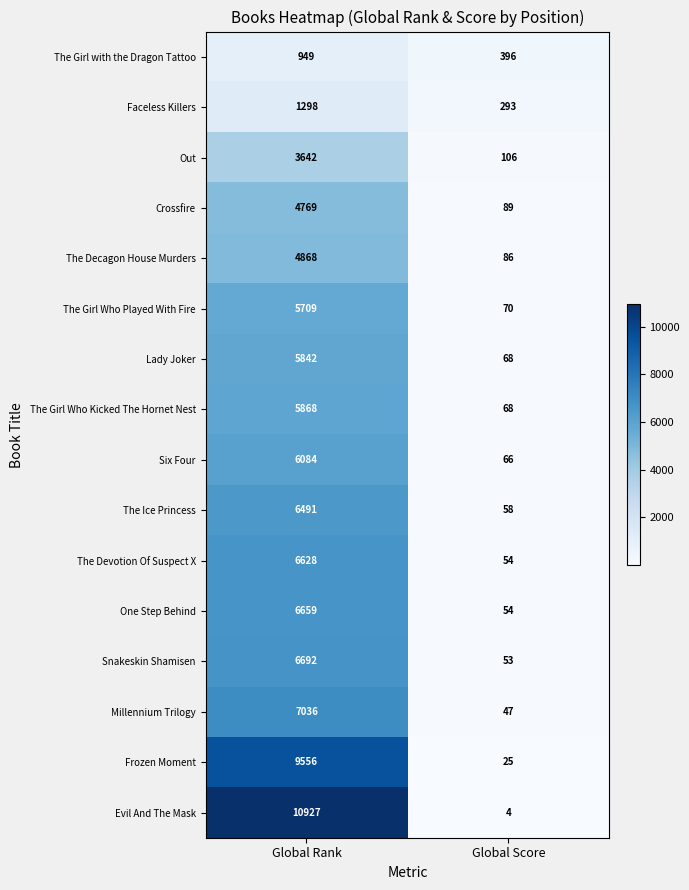

What is the minimum value shown in the chart?

4